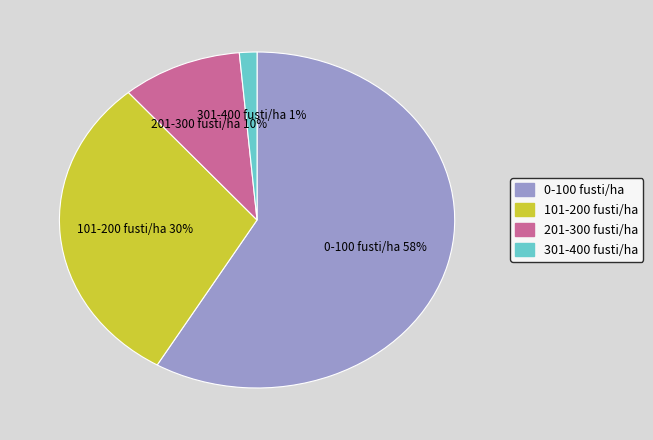

Which has a higher value, 201-300 fusti/ha or 101-200 fusti/ha?

101-200 fusti/ha